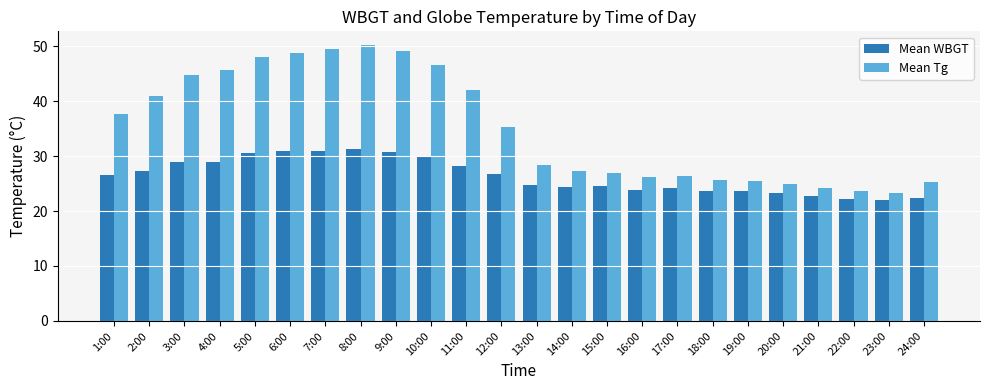

How many data points does each series have?

24